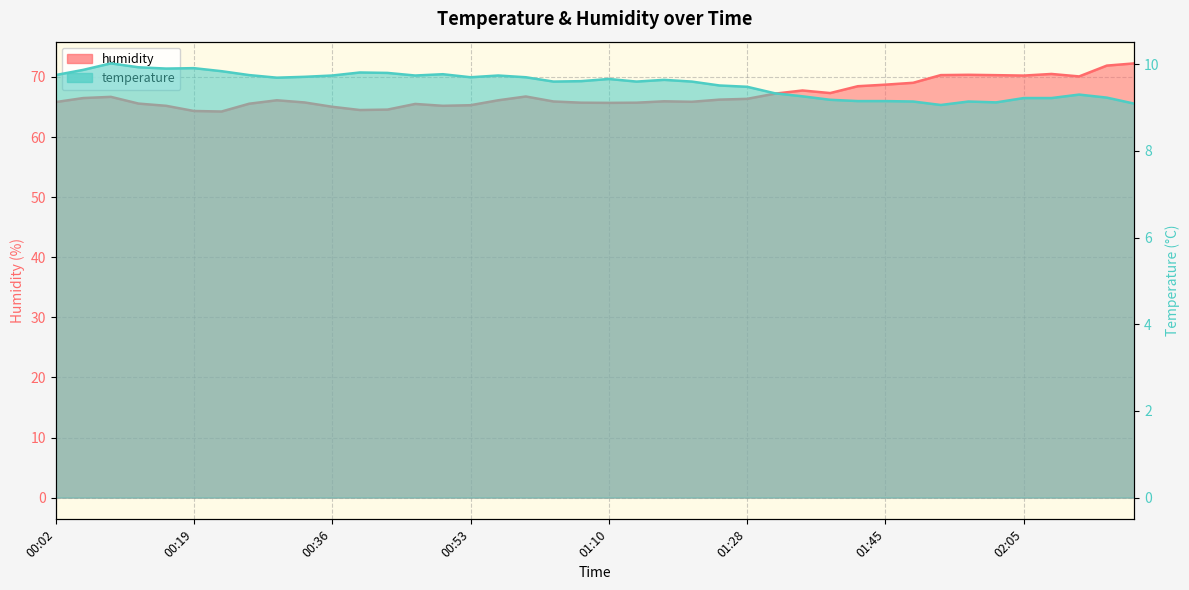

Is it true that humidity equals 66.8 at 01:00?

True